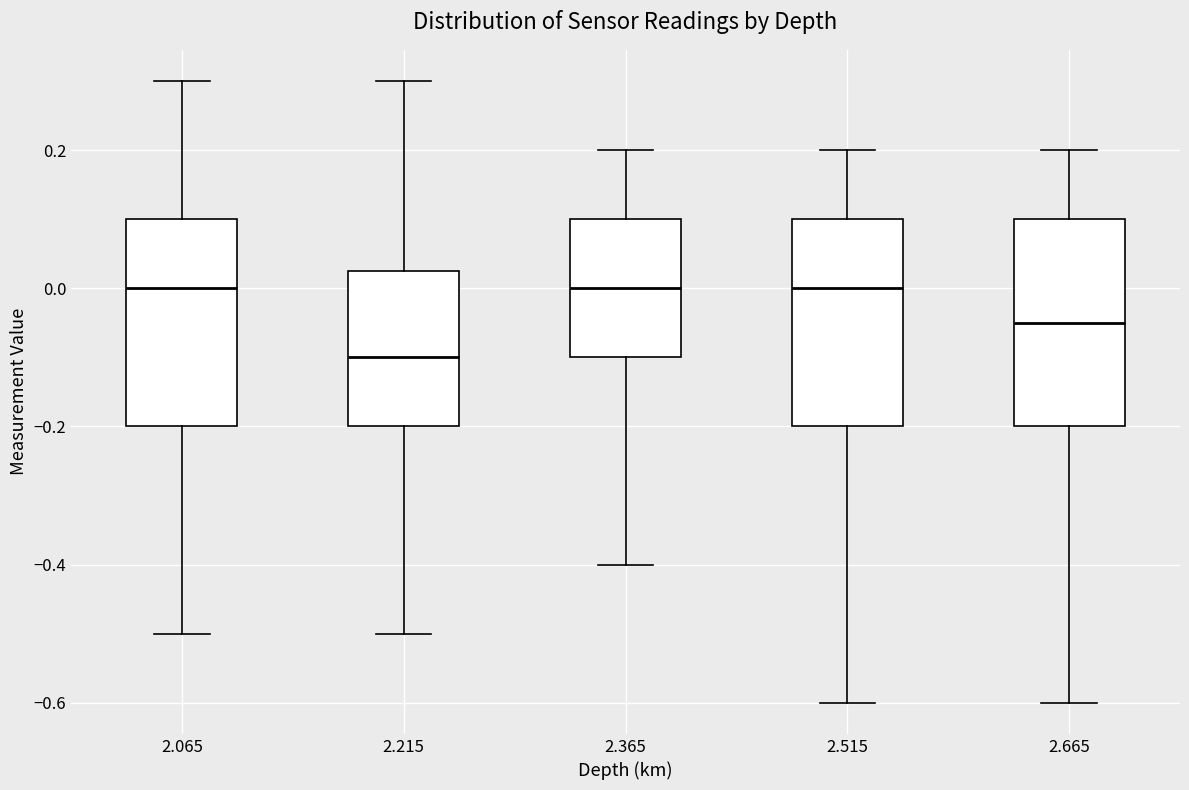

Reading left to right, read every box against the y-axis: the position of its median line, the range the box covers, and the ends of its whiskers. The values are not printed on the chart, so give them approximately, as read against the axis.

2.065: median 0.00, box -0.20 to 0.10, whiskers -0.50 to 0.30
2.215: median -0.10, box -0.20 to 0.02, whiskers -0.50 to 0.30
2.365: median 0.00, box -0.10 to 0.10, whiskers -0.40 to 0.20
2.515: median 0.00, box -0.20 to 0.10, whiskers -0.60 to 0.20
2.665: median -0.04, box -0.20 to 0.10, whiskers -0.60 to 0.20